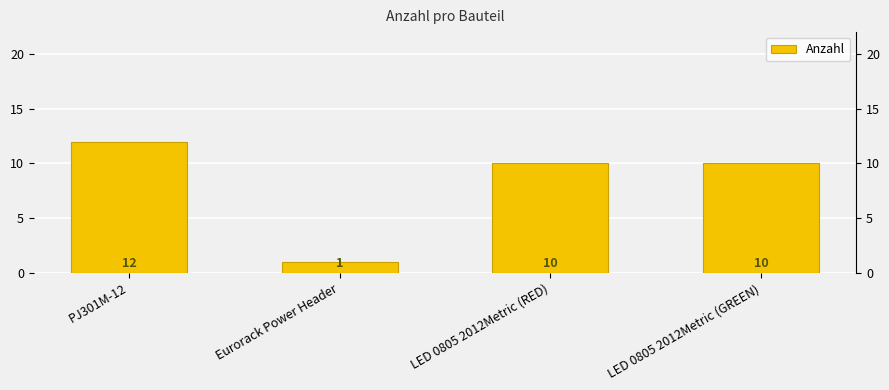

The chart shows a value of 18 at PJ301M-12. True or false?

False